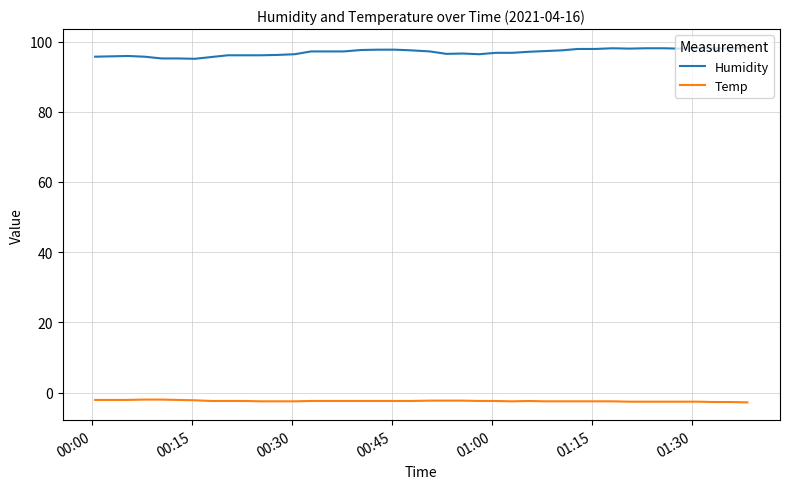

What is the difference between the maximum and minimum values in the Humidity series?

3.4